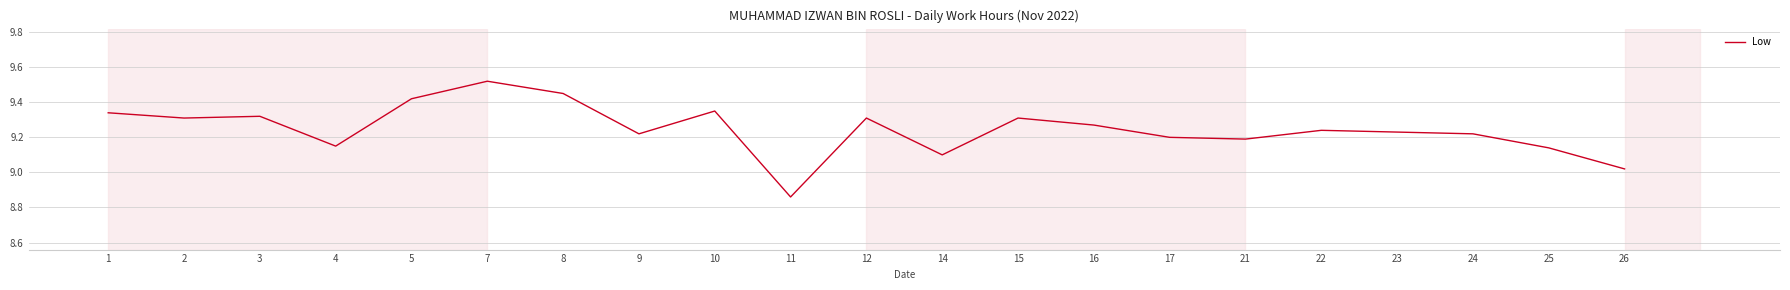

What is the difference between the maximum and minimum values?

0.7